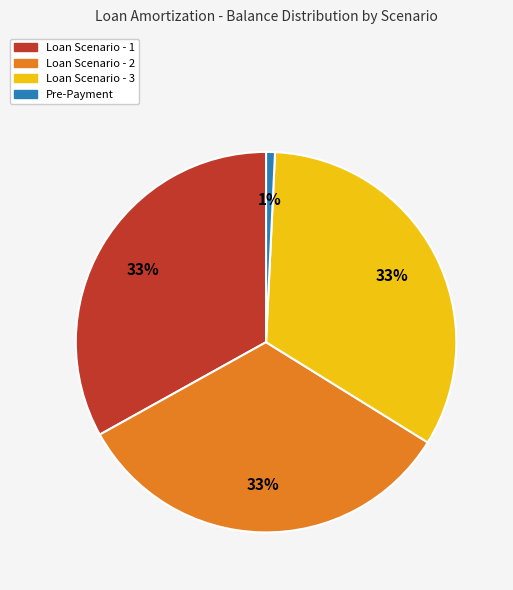

Is there any slice that represents more than half of the pie?

No